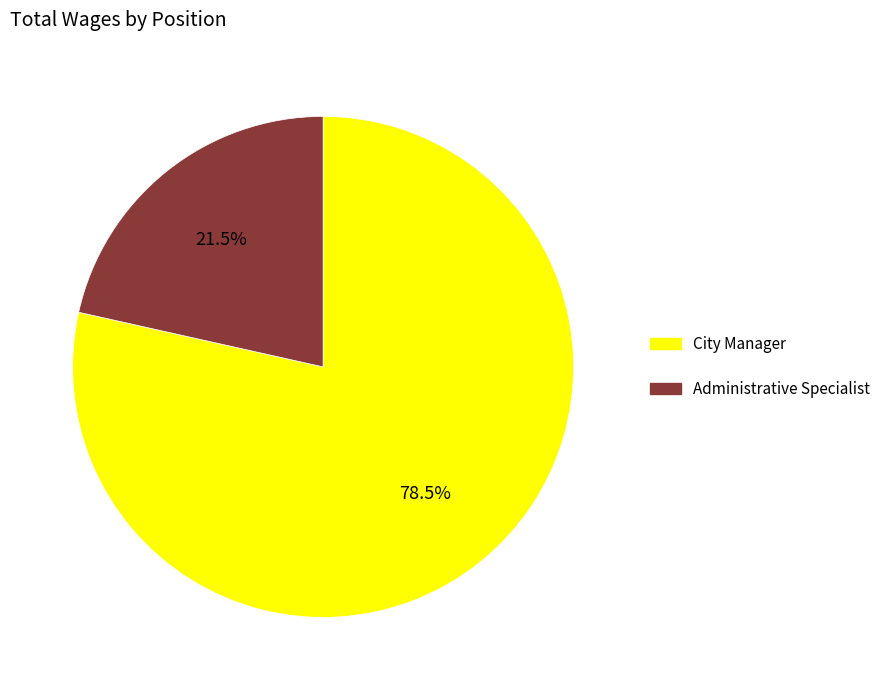

Rank the categories by value from lowest to highest.

Administrative Specialist, City Manager